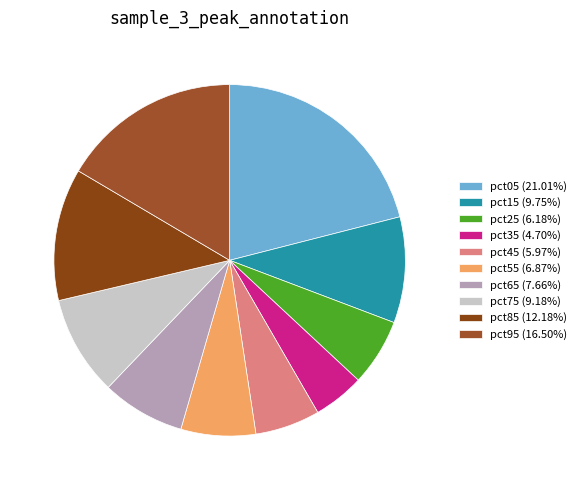

Combined, what portion of the pie is pct15 and pct95?

26.2%